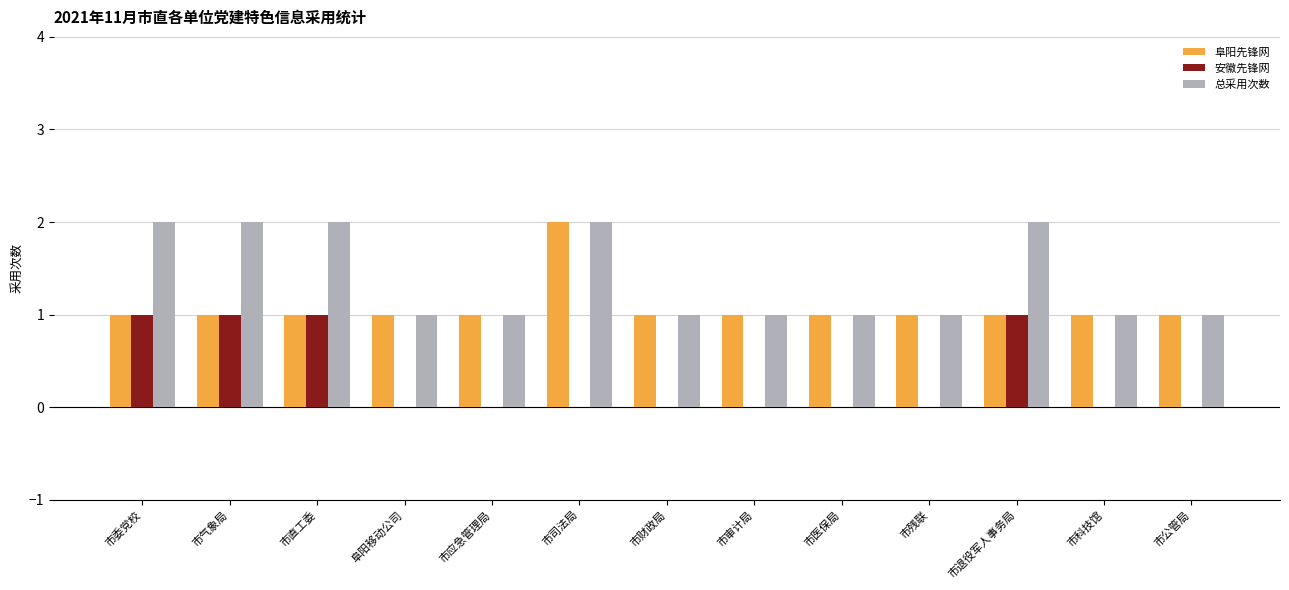

What is the sum of all 安徽先锋网 values?

4